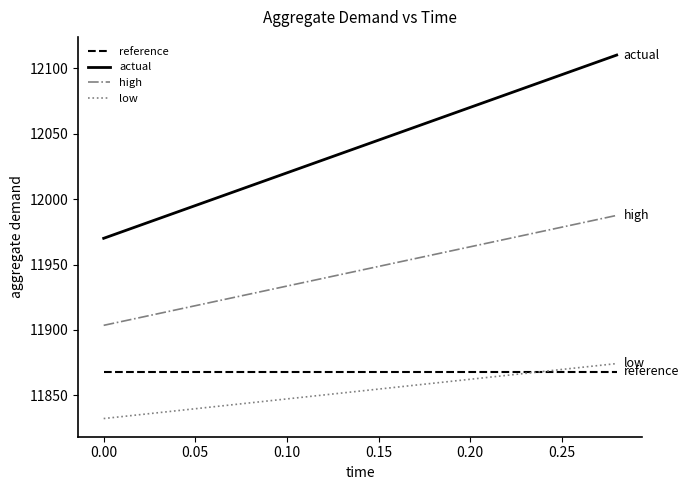

True or false: actual and low intersect in this chart.

False